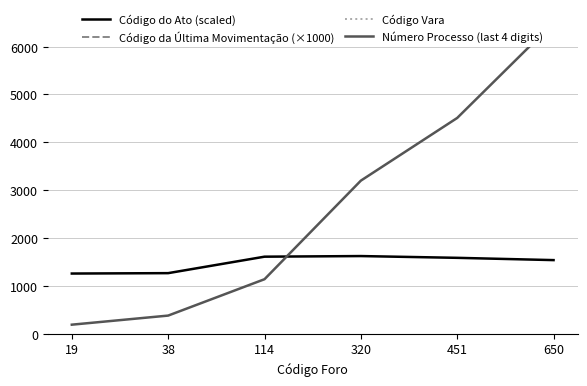

What is the sum of the Código do Ato (scaled) values at 19 and 451?

2845.4